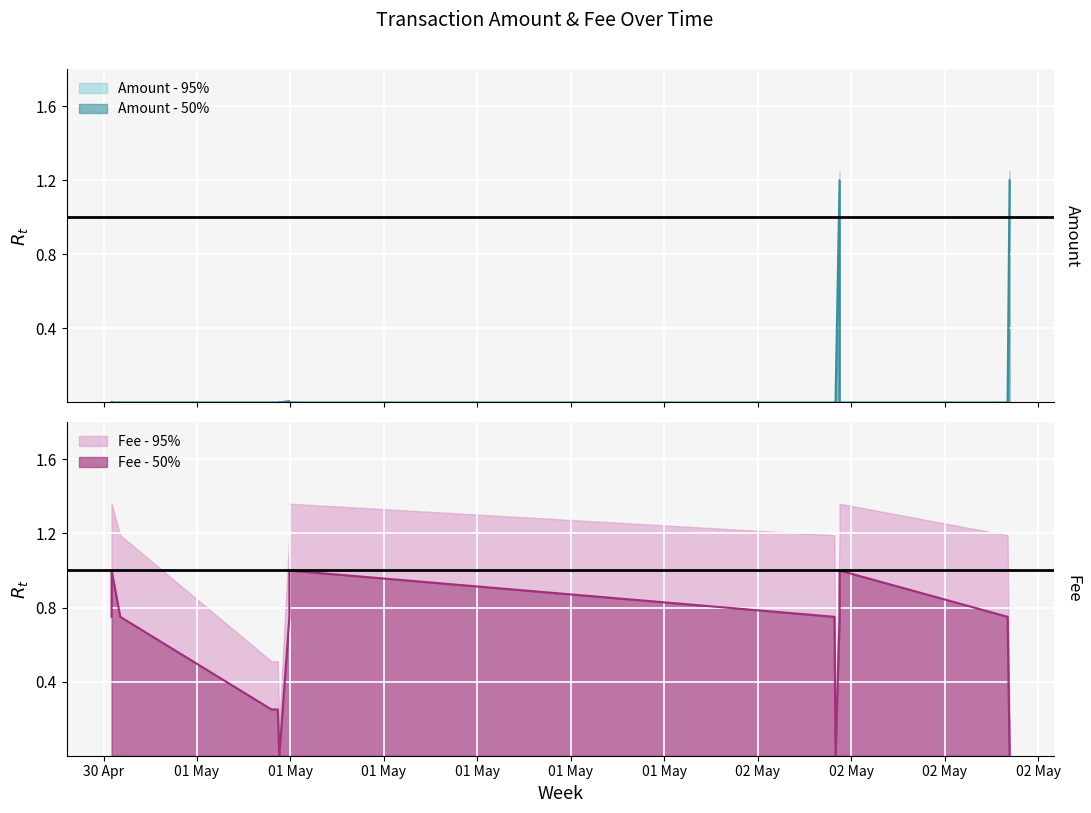

What is the spread (max minus min) of values at 2022-05-01 05:27:23?

0.2